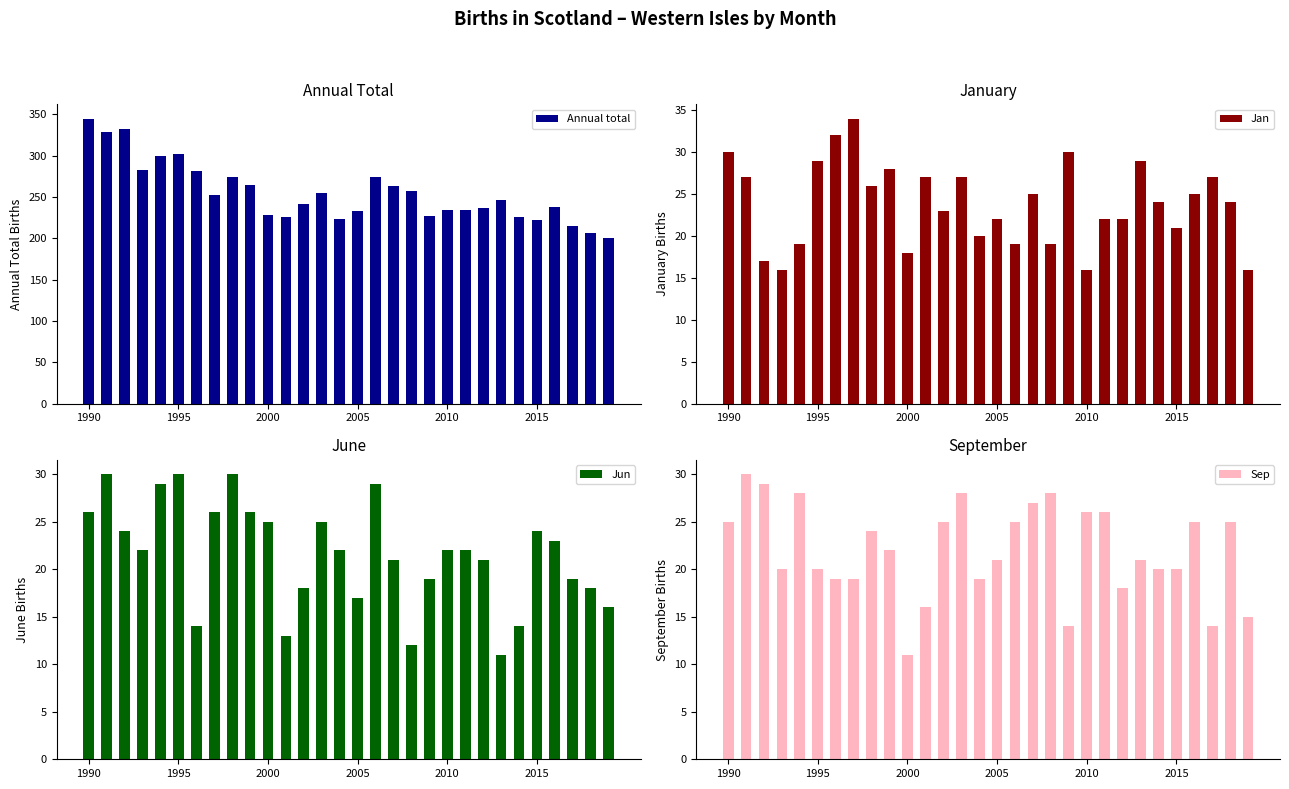

Is it true that Annual total equals 139 at 2015?

False